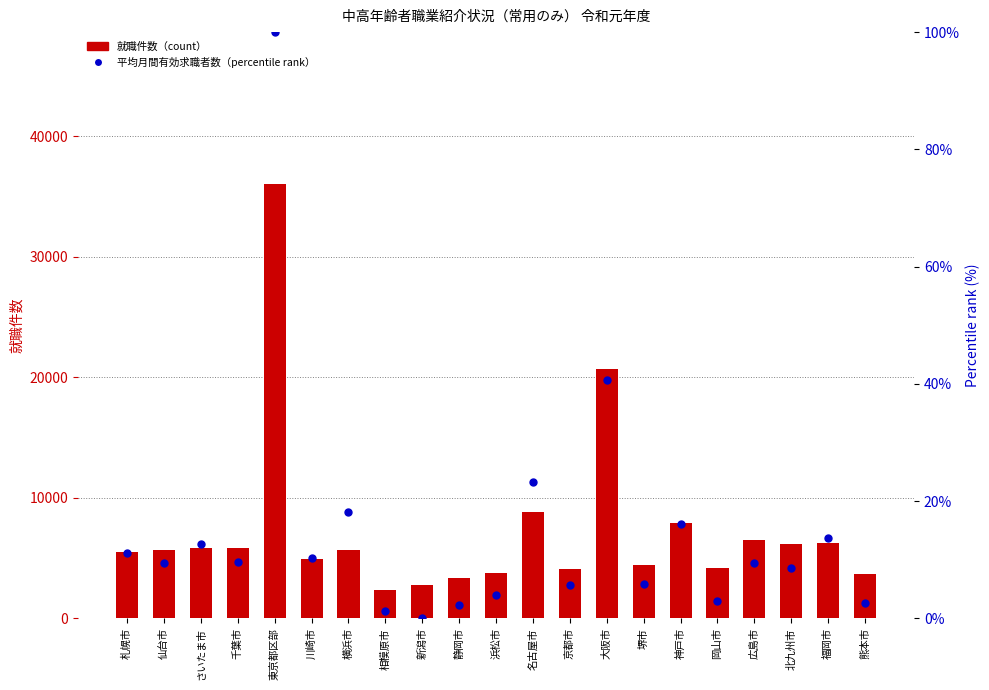

Is the value of 平均月間有効求職者数（percentile rank） at 熊本市 greater than the value of 就職件数（count） at 仙台市?

No